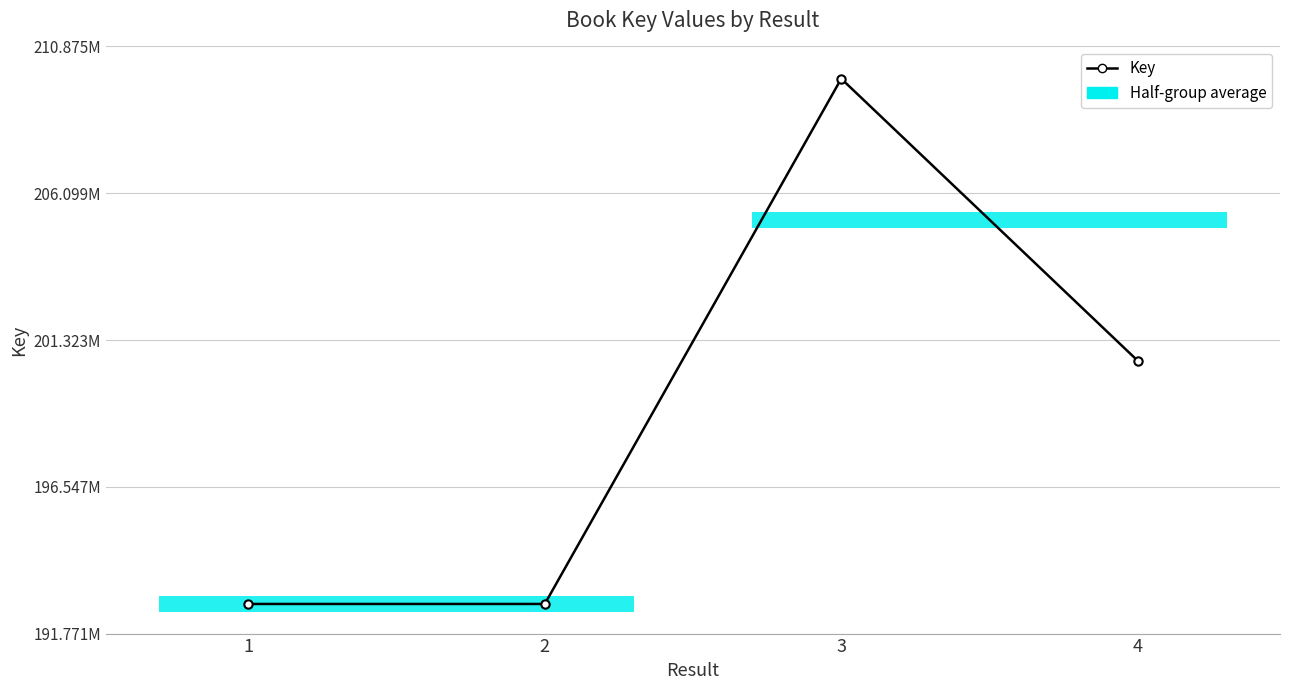

Does the chart display data point markers on the line(s)?

Yes